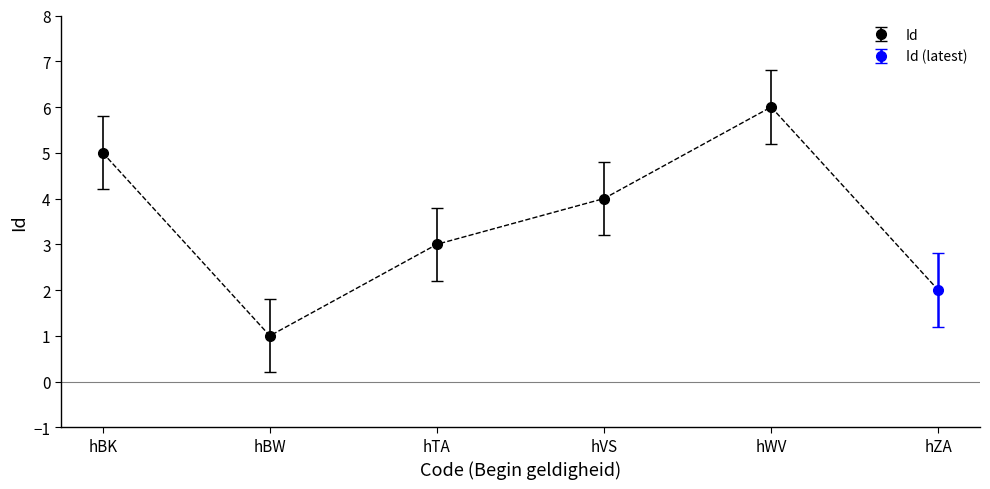

True or false: Id has more than 2 points higher than both neighbors.

False